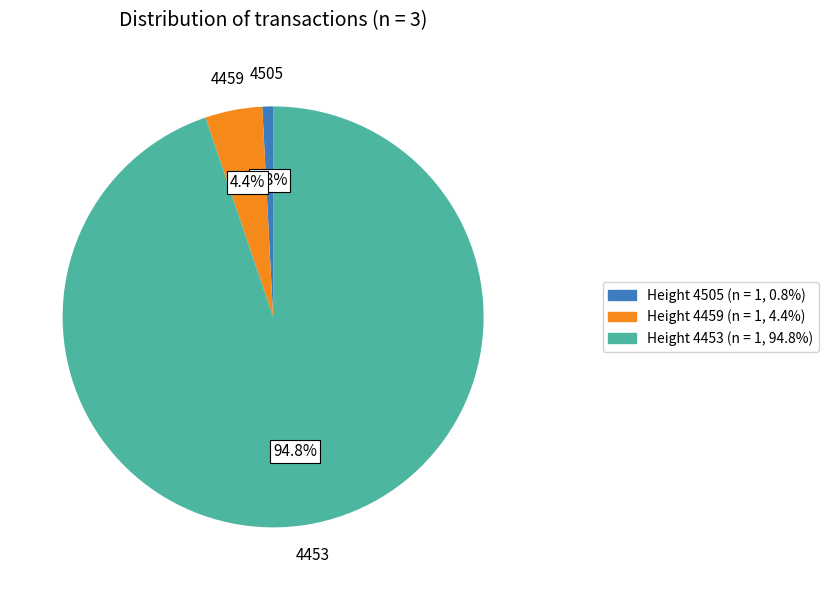

Between Height 4505 (n = 1, 0.8%) and Height 4453 (n = 1, 94.8%), which is larger?

Height 4453 (n = 1, 94.8%)